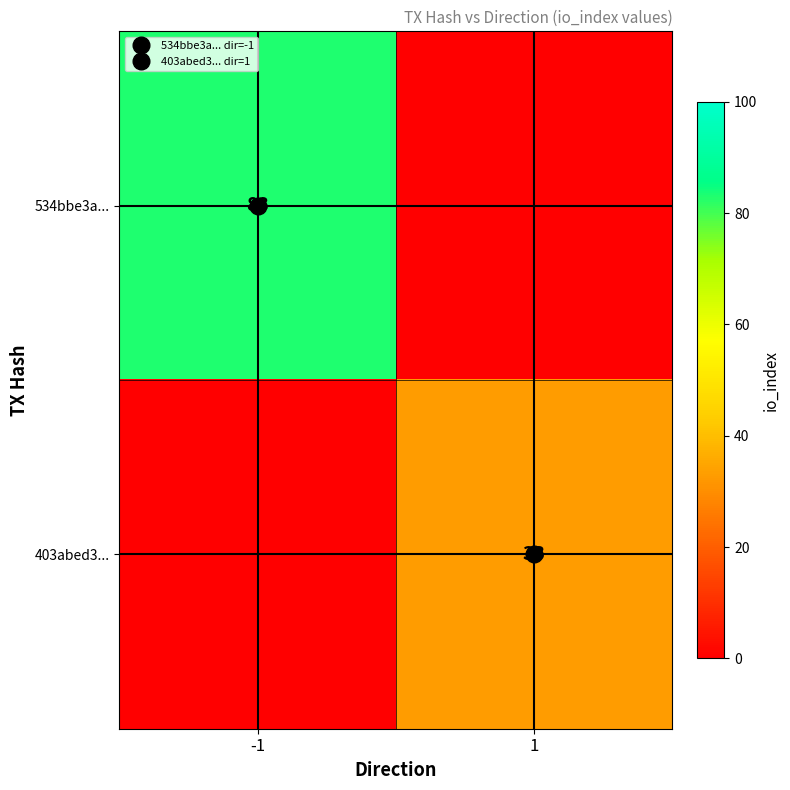

What is the average value of the 403abed3... series?

16